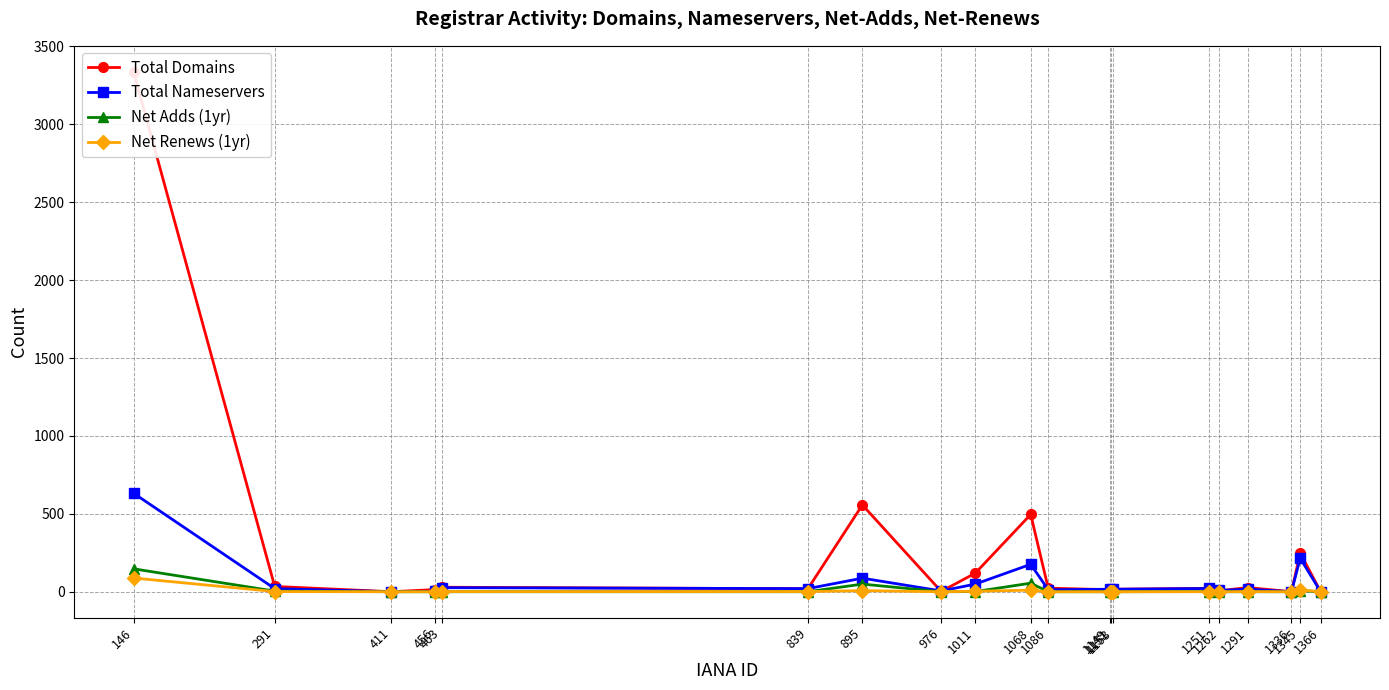

Where is the first local minimum for Net Renews (1yr)?

976